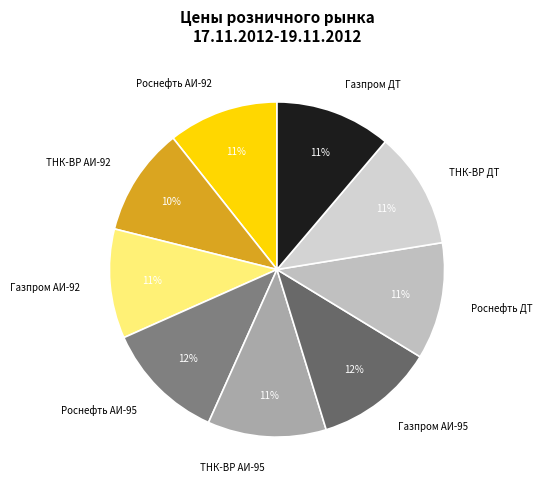

Does ТНК-ВР ДТ account for over 50% of the chart?

No